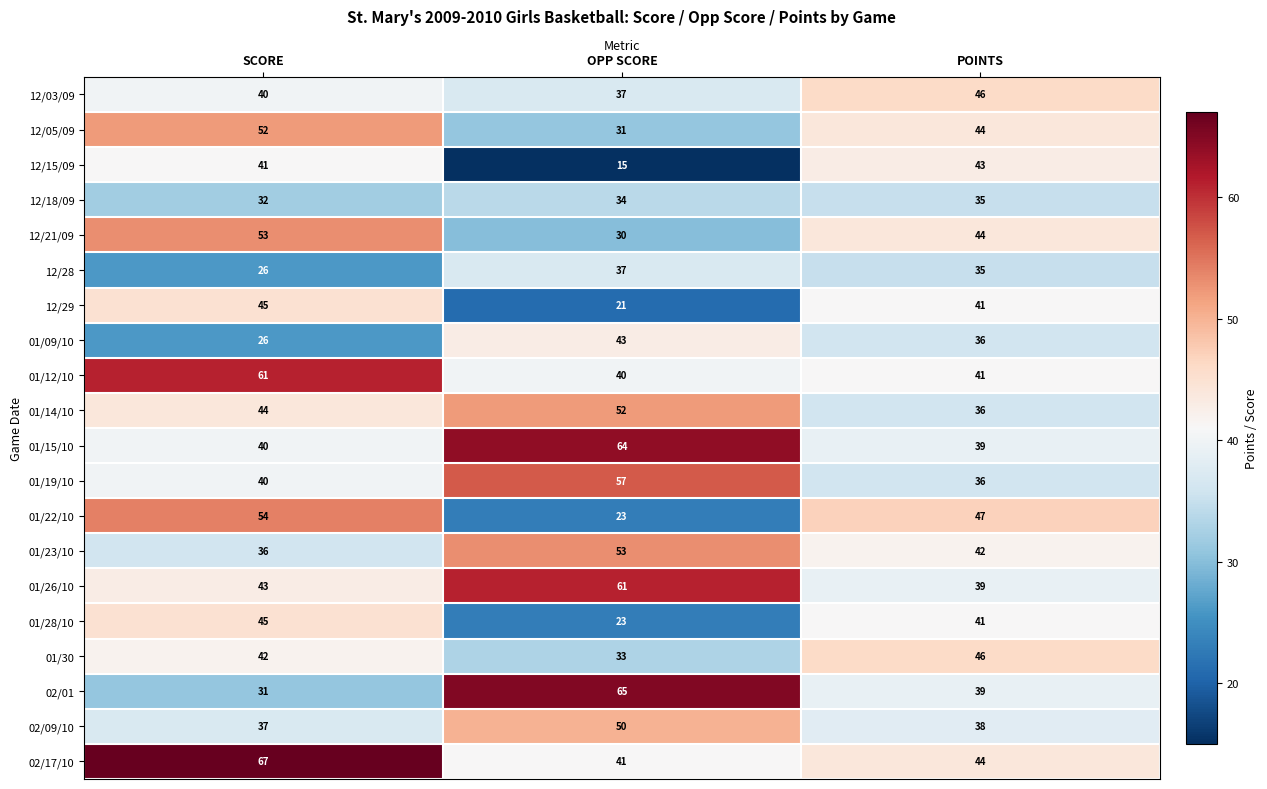

Which category has the highest value in the 01/26/10 series?

OPP SCORE